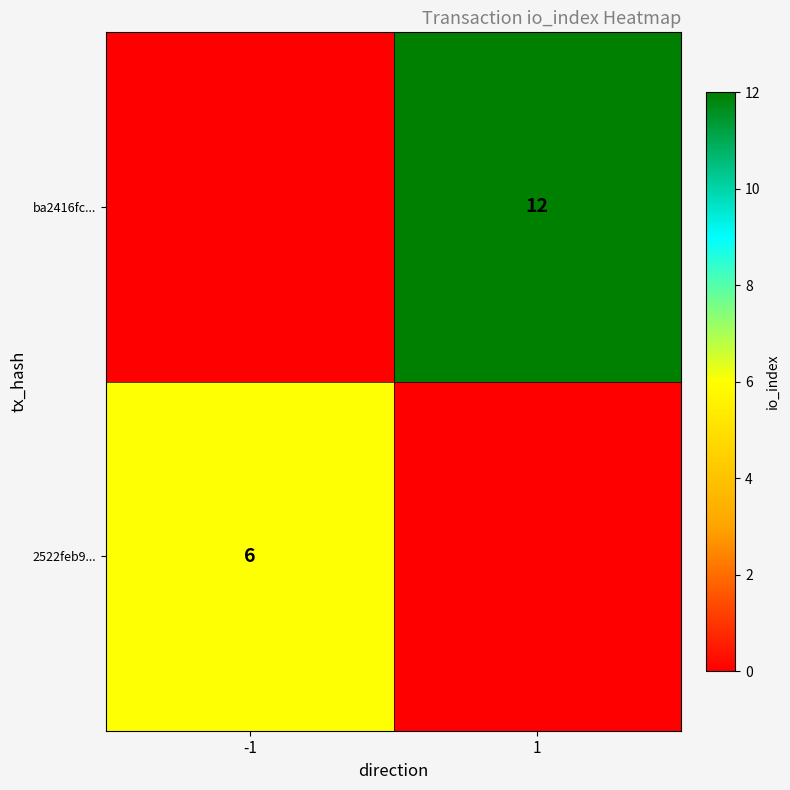

Is the value of 2522feb9... at -1 greater than the value of ba2416fc... at 1?

No